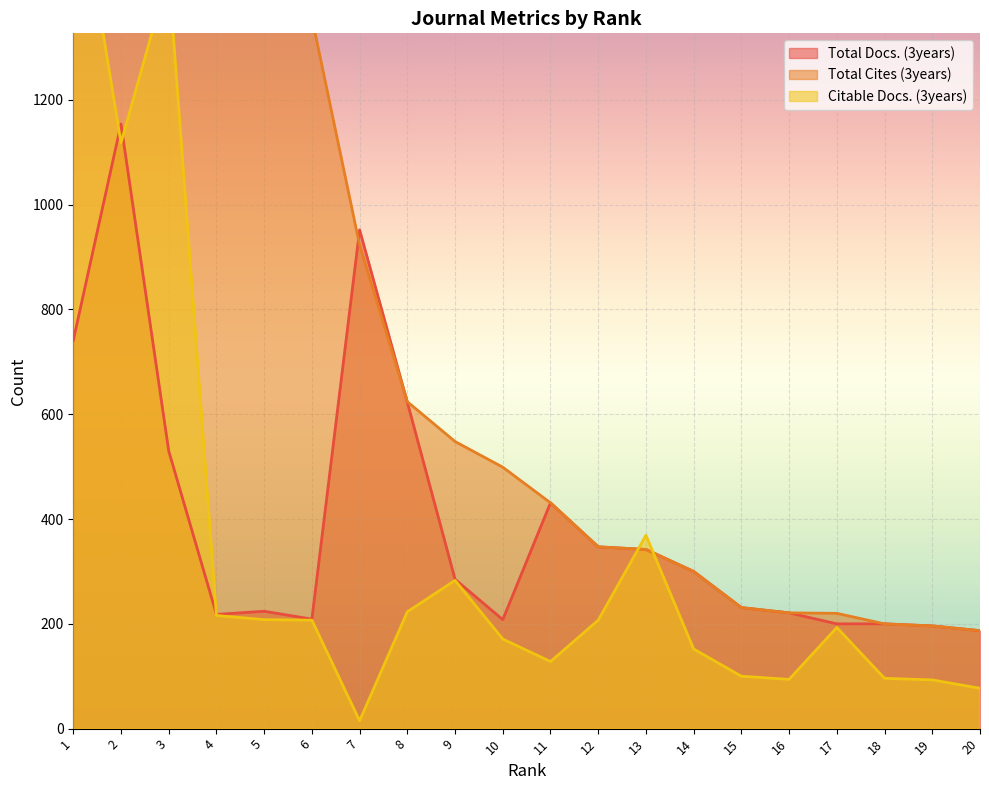

True or false: Total Cites (3years) and Citable Docs. (3years) intersect in this chart.

True